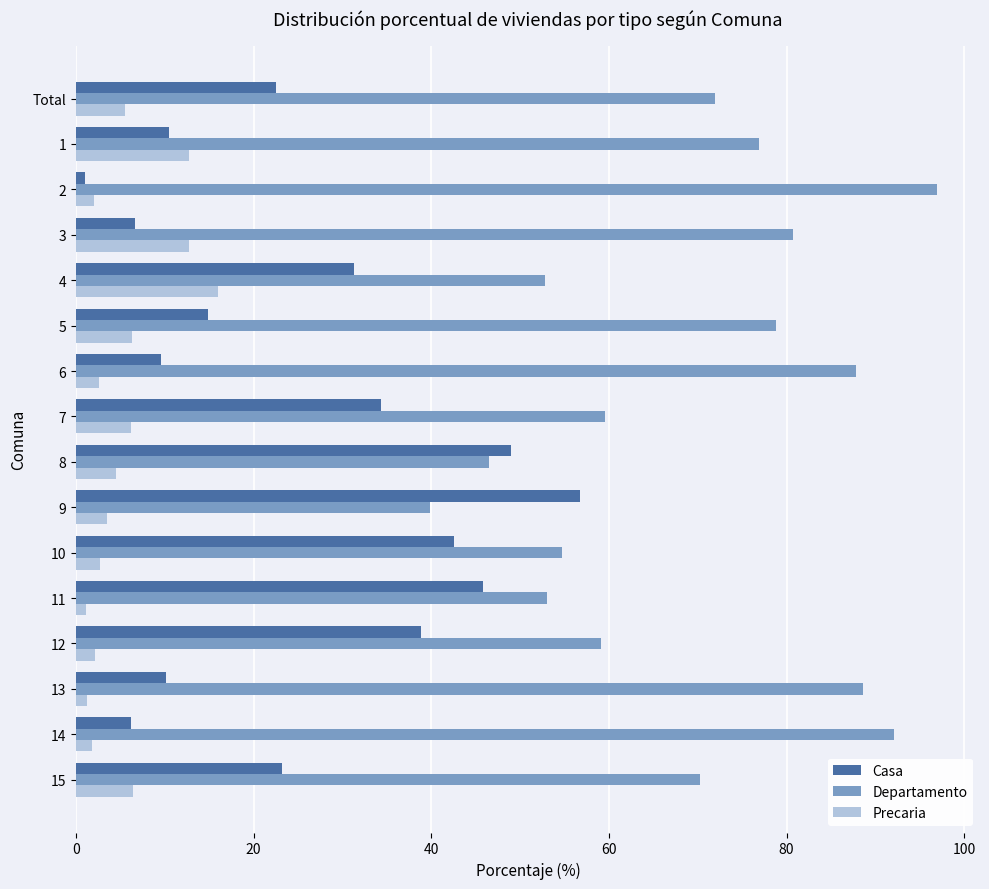

True or false: Casa has a value of 56.7 at 9.

True